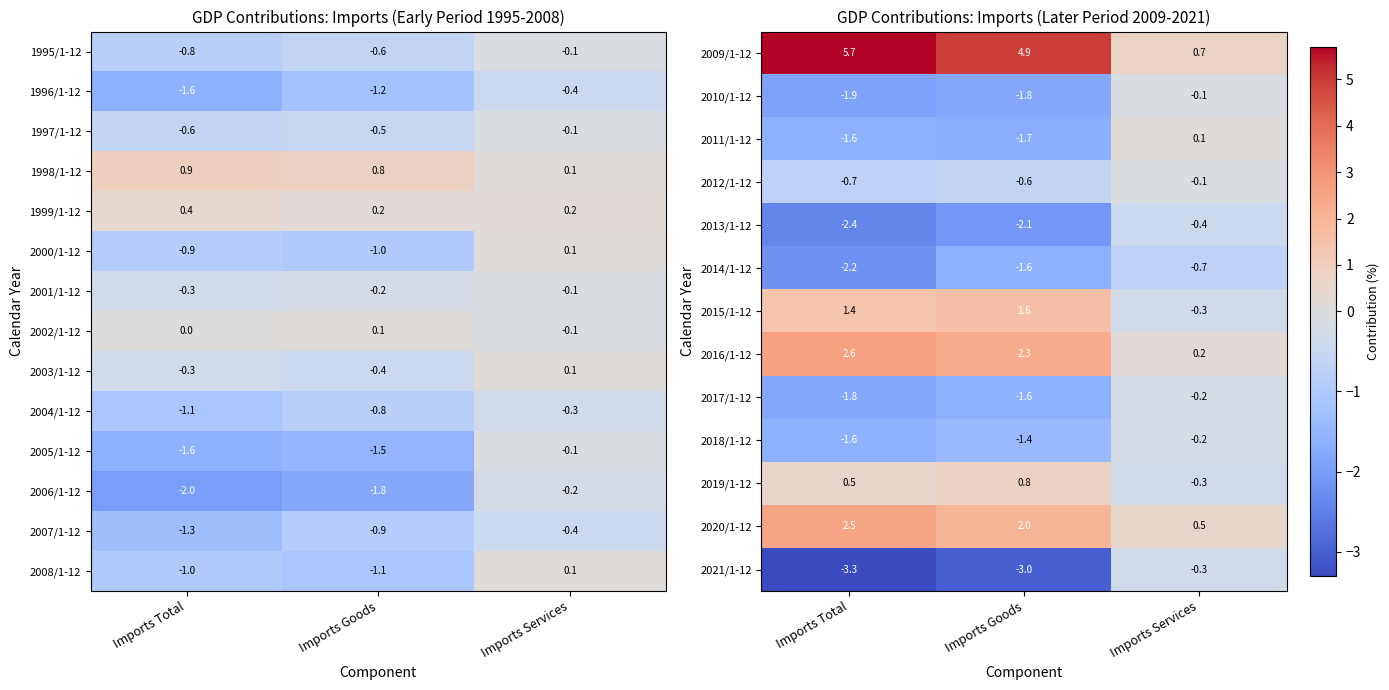

What is the approximate value of 2012/1-12 at Imports Goods?

-0.6